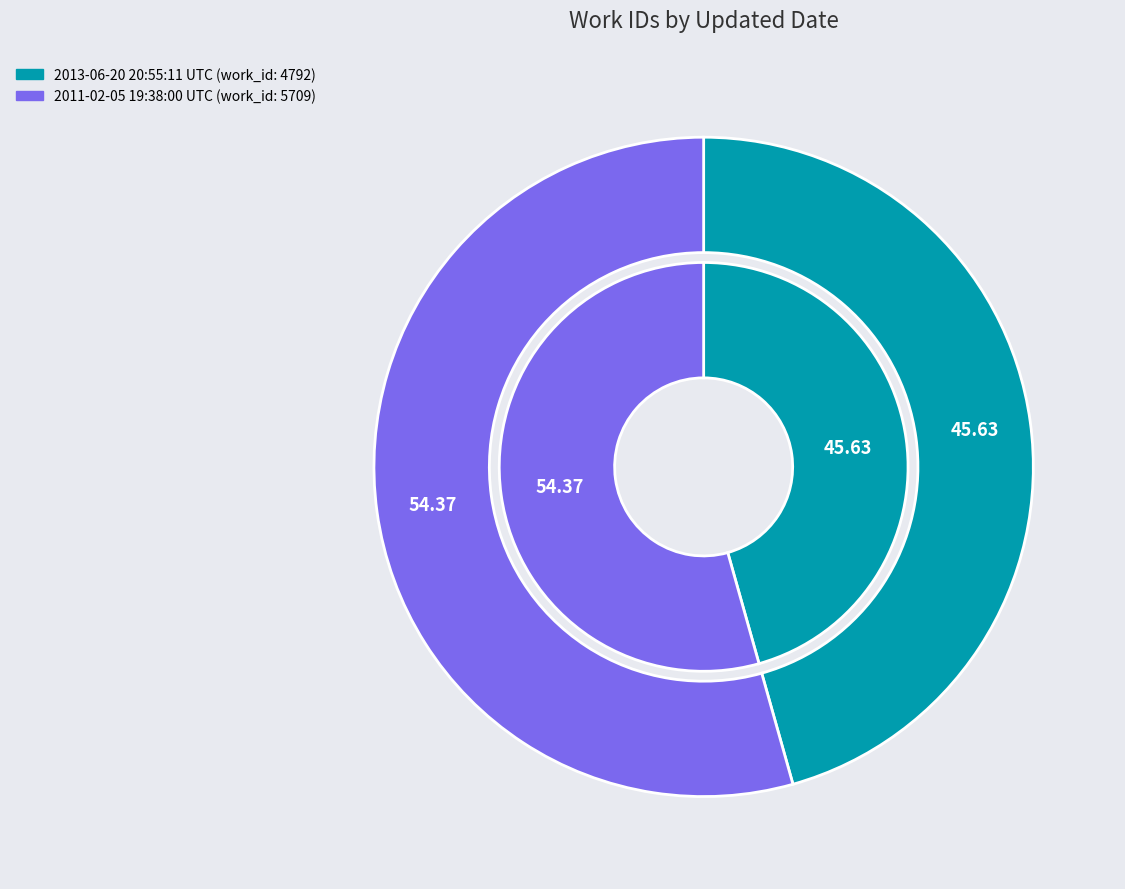

What is the change in value from 2013-06-20 20:55:11 UTC to 2011-02-05 19:38:00 UTC?

+917